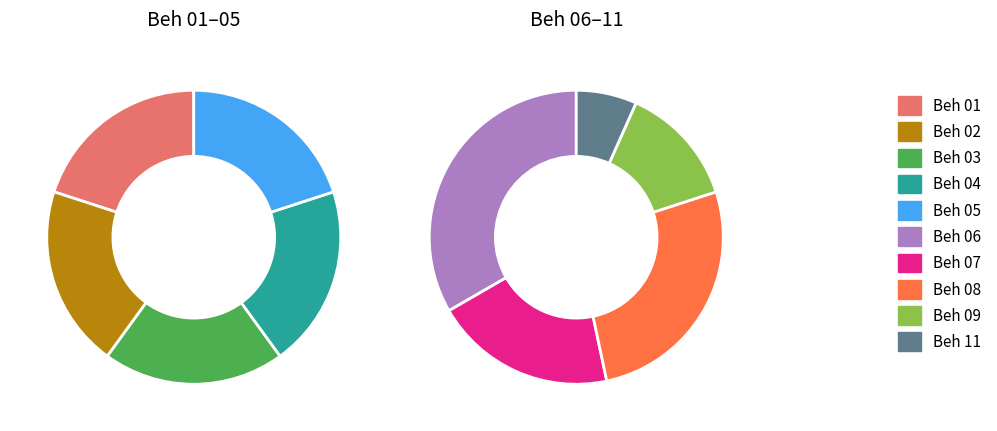

Does any single category account for the majority?

No